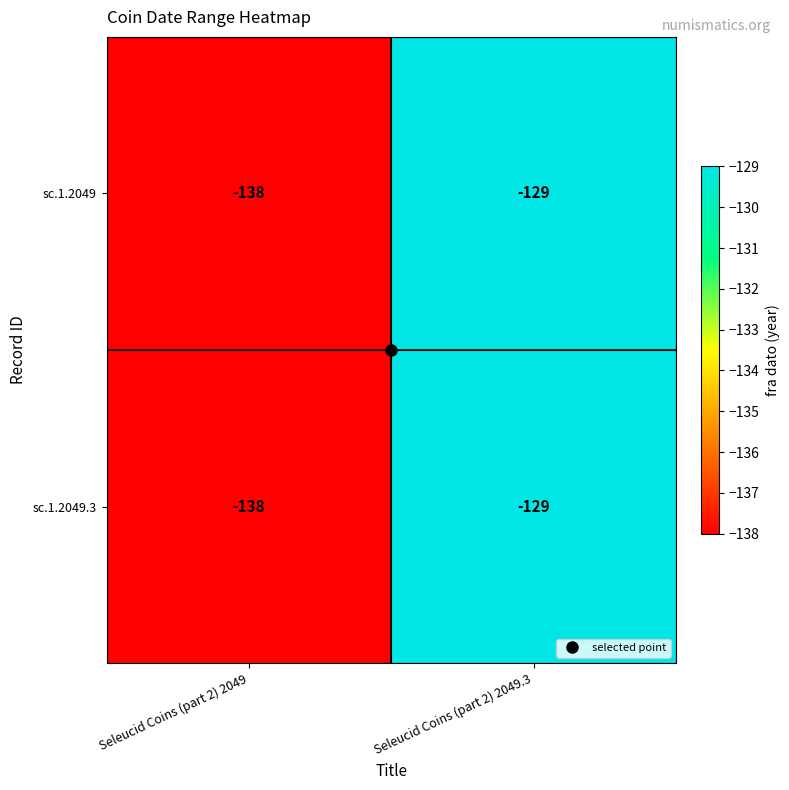

Is it true that sc.1.2049.3 equals -138 at Seleucid Coins (part 2) 2049?

True